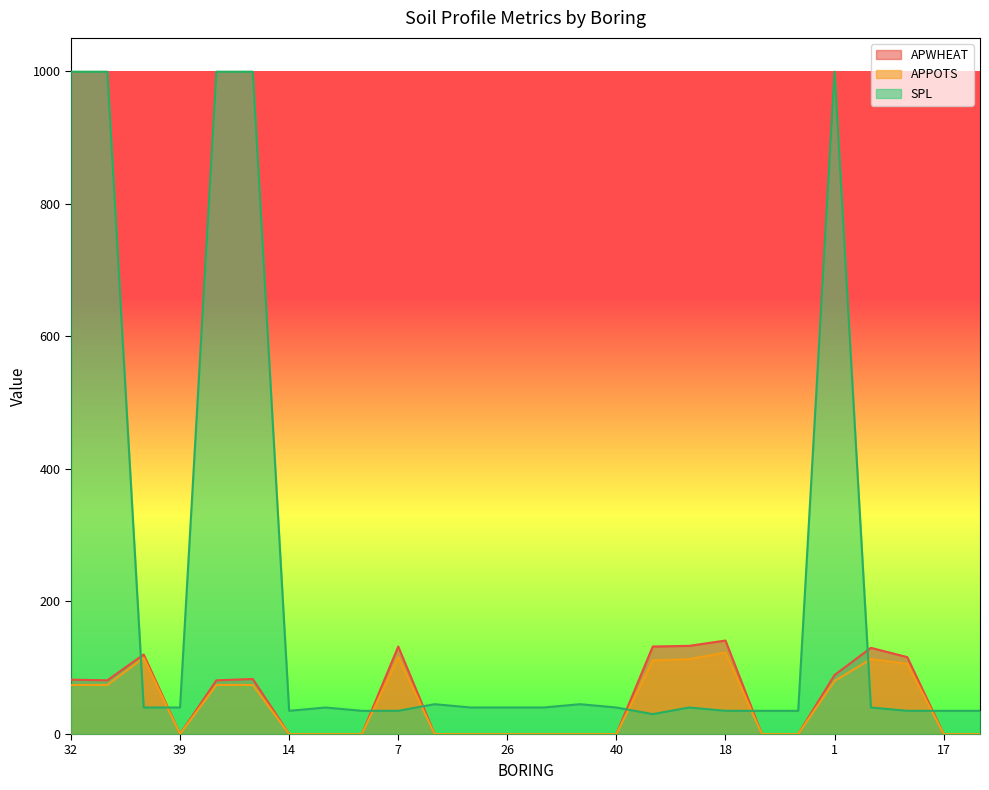

Reading right to left, transcribe all the data shown in this chart.

APWHEAT: 0	0	116	130	89	0	0	141	133	132	0	0	0	0	0	0	132	0	0	0	83	81	0	120	81	82
APPOTS: 0	0	106	113	80	0	0	123	113	111	0	0	0	0	0	0	116	0	0	0	74	74	0	115	74	74
SPL: 35	35	35	40	999	35	35	35	40	30	40	45	40	40	40	45	35	35	40	35	999	999	40	40	999	999